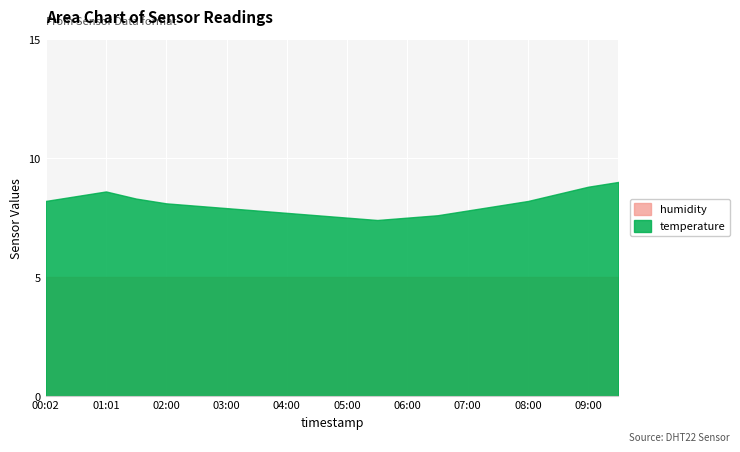

How many lines are shown in the chart?

2